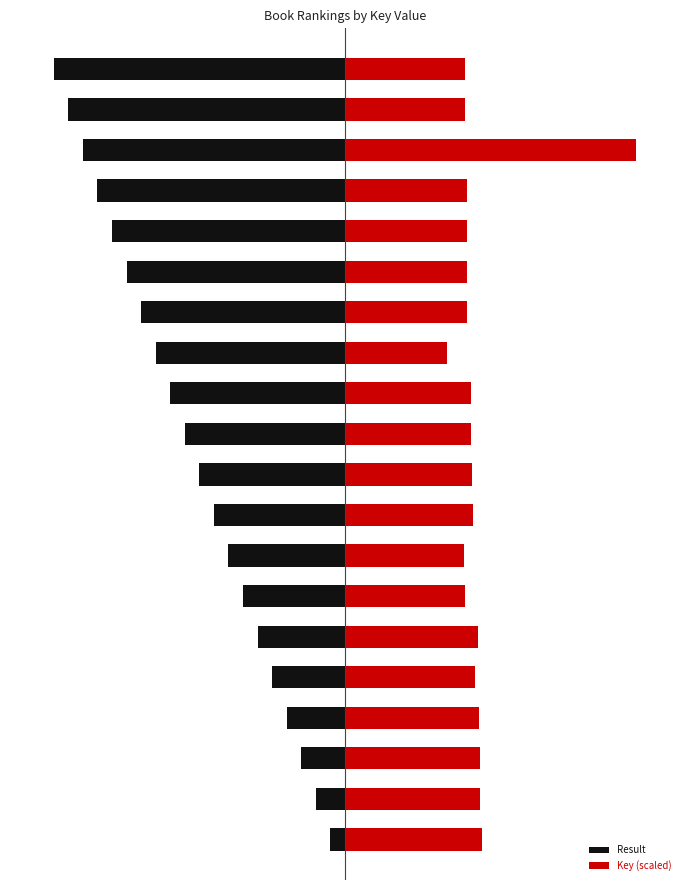

Reading right to left, list all the values displayed in this chart.

Result: -20.0	-19.0	-18.0	-17.0	-16.0	-15.0	-14.0	-13.0	-12.0	-11.0	-10.0	-9.0	-8.0	-7.0	-6.0	-5.0	-4.0	-3.0	-2.0	-1.0
Key (scaled): 8.2	8.2	20.0	8.4	8.3	8.3	8.3	7.0	8.6	8.6	8.7	8.8	8.2	8.2	9.1	8.9	9.2	9.2	9.3	9.4